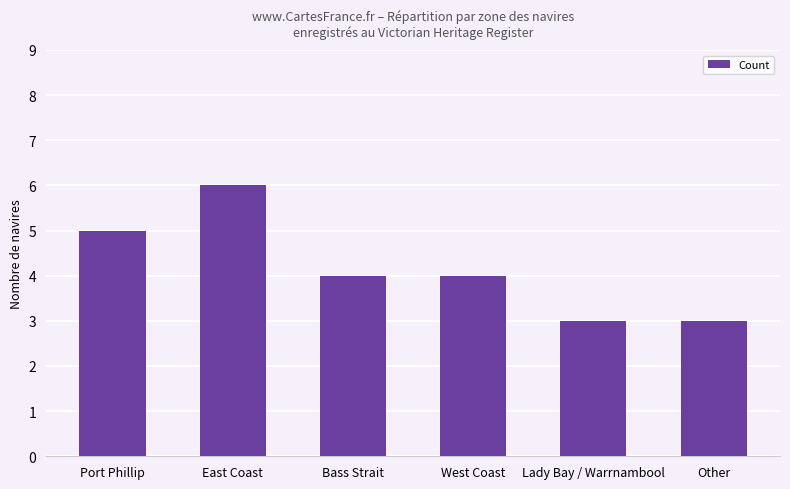

Count the values in the range 3 to 5.

5